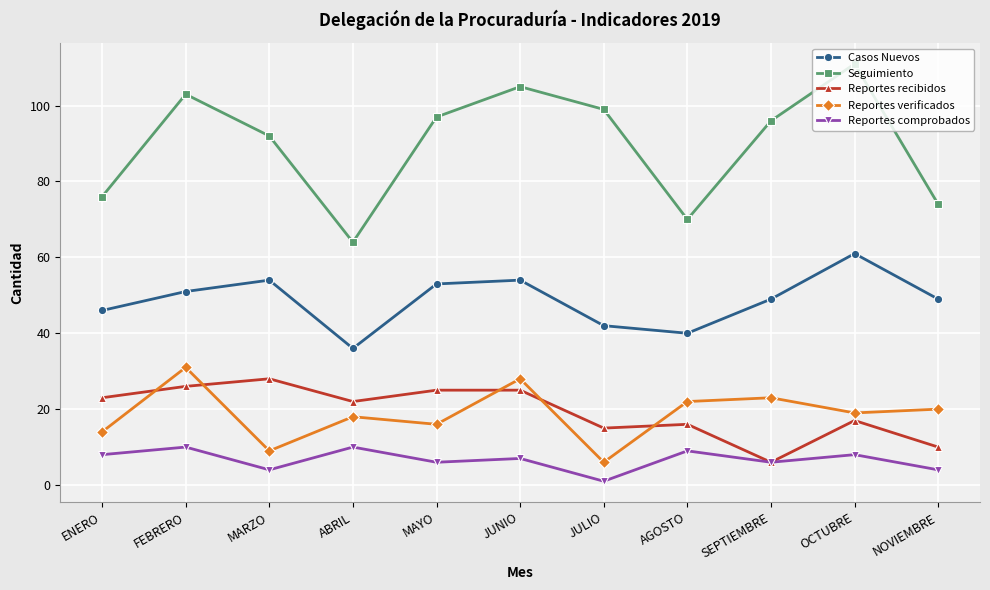

At which category does Casos Nuevos reach its first local peak?

MARZO